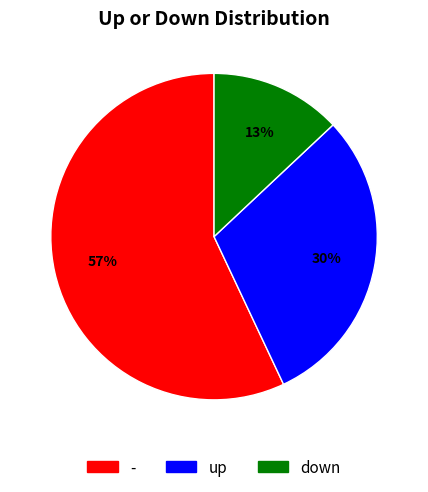

Is there any slice that represents more than half of the pie?

Yes